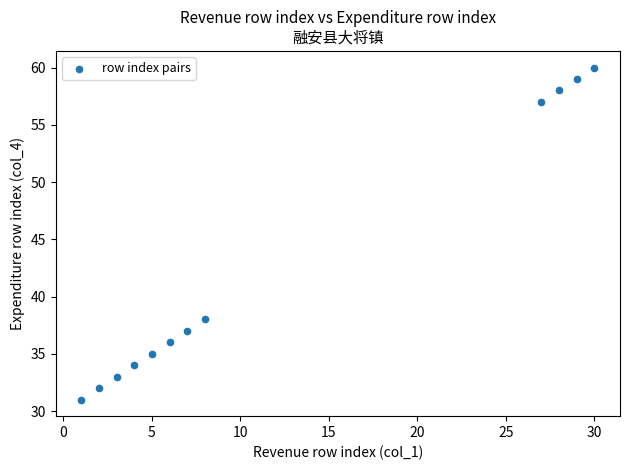

What is the range of X values (max minus min)?

29